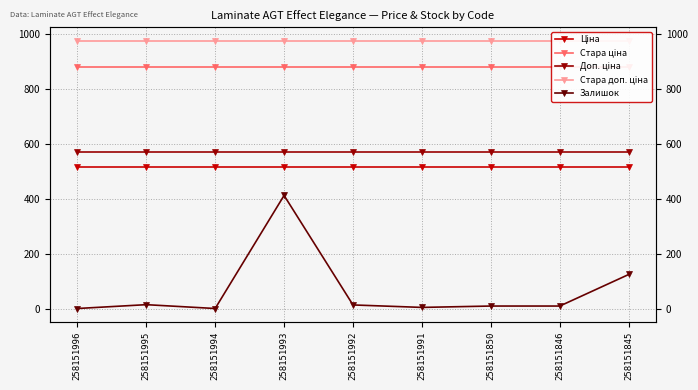

What is the maximum value shown in the chart?

976.1